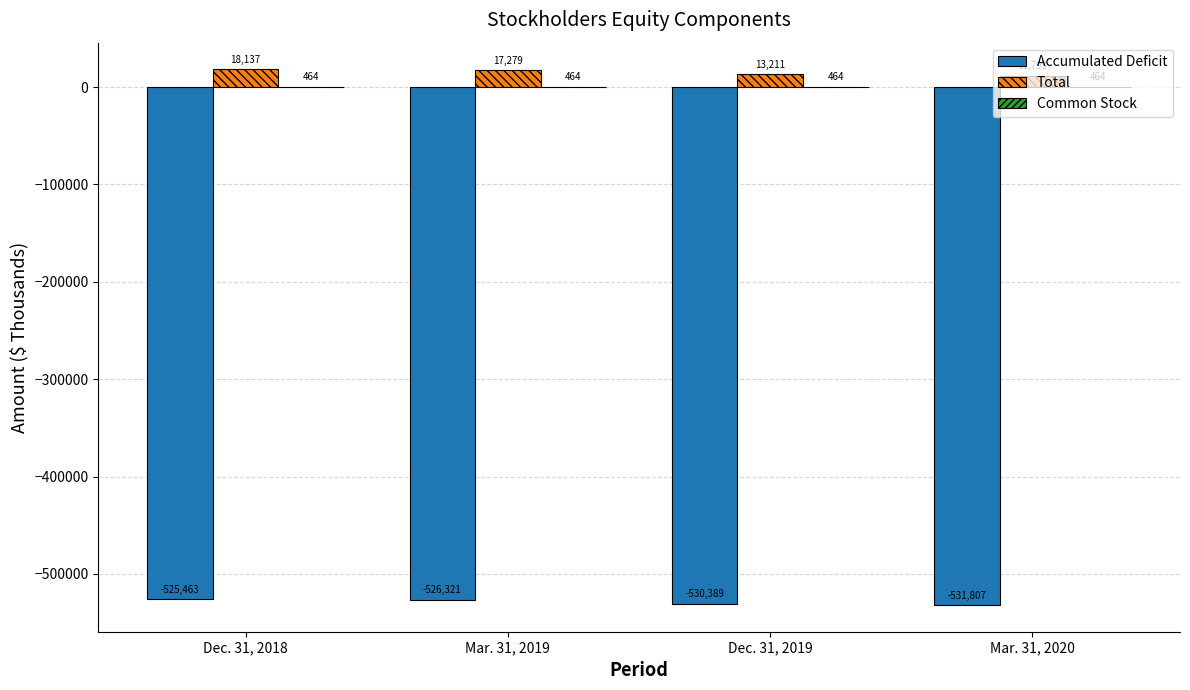

At which label does Accumulated Deficit reach its peak?

Dec. 31, 2018